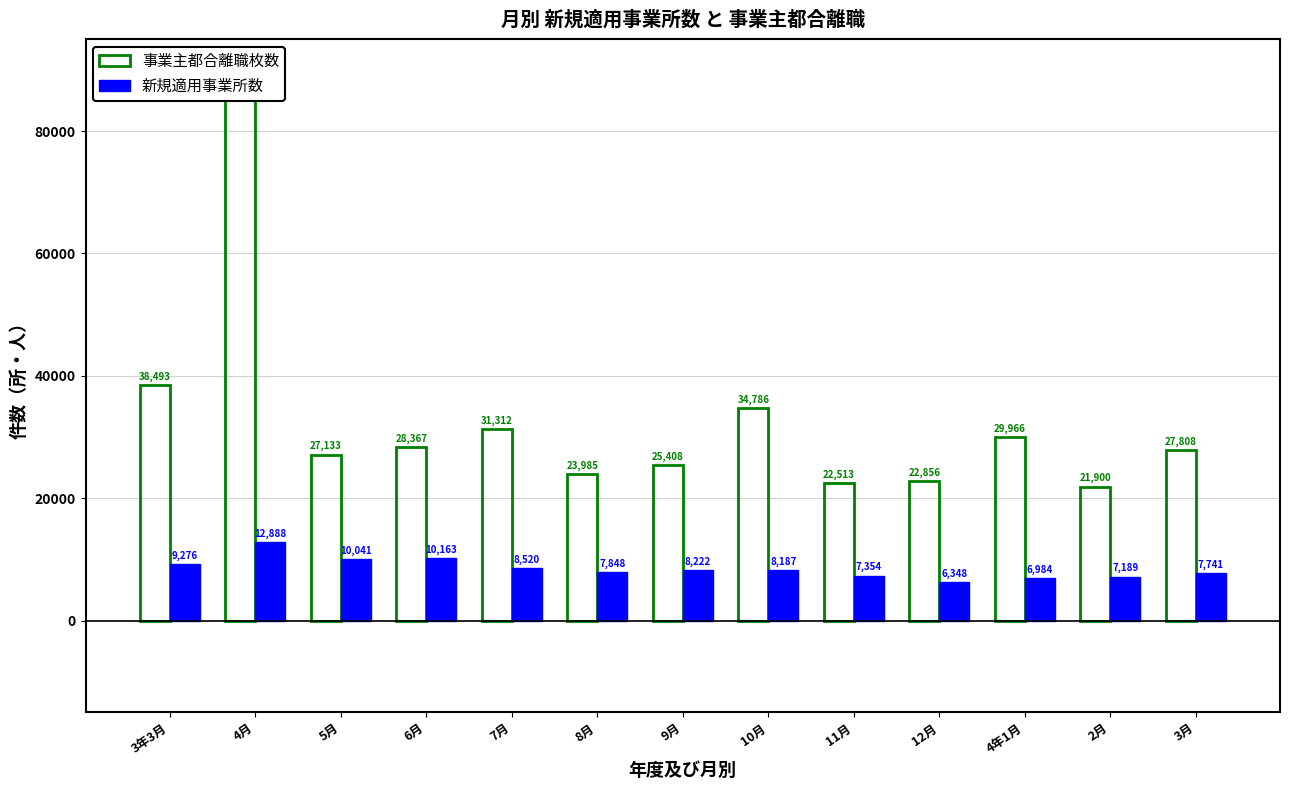

How many groups of bars are there?

13